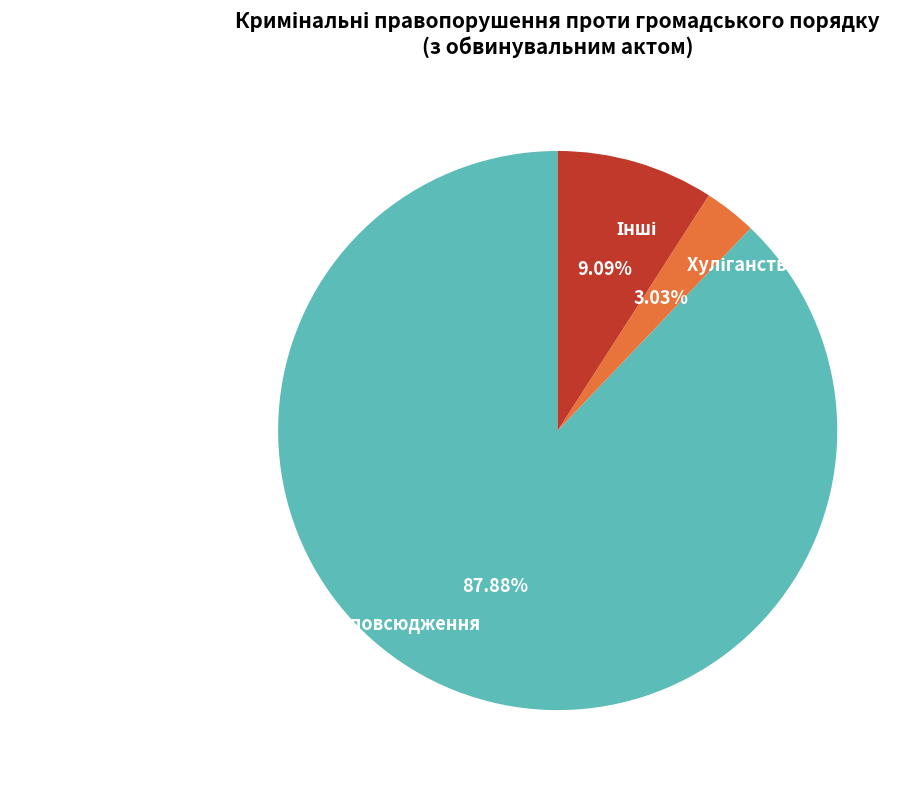

Is there a majority slice in this chart?

Yes